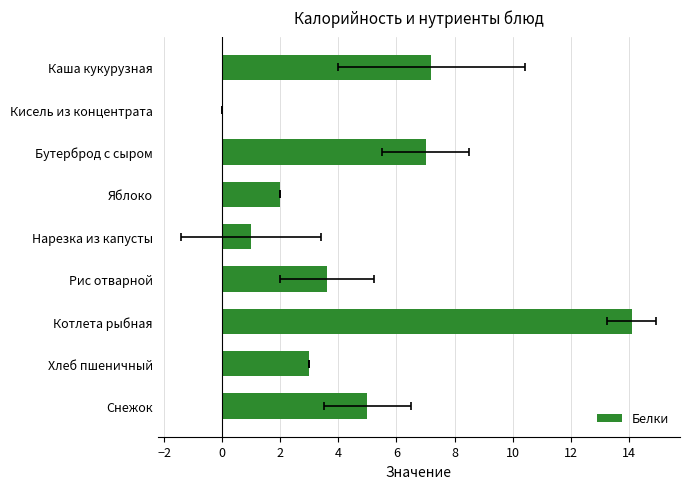

What is the difference between the maximum and second lowest values?

13.1